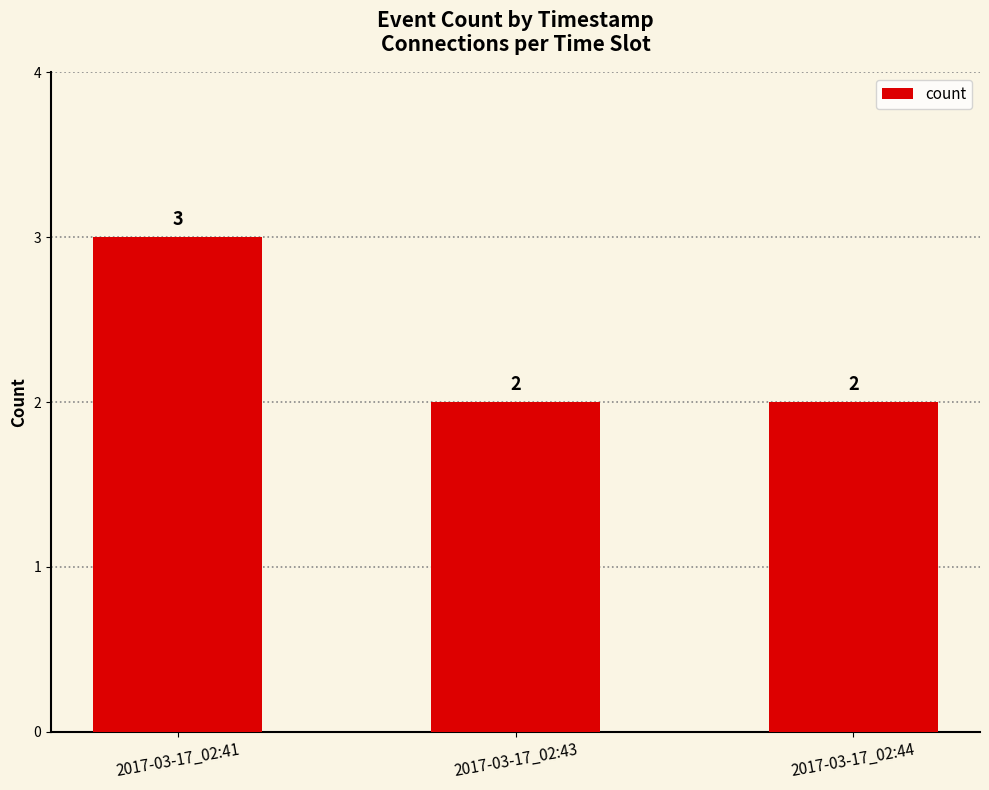

What is the average value?

2